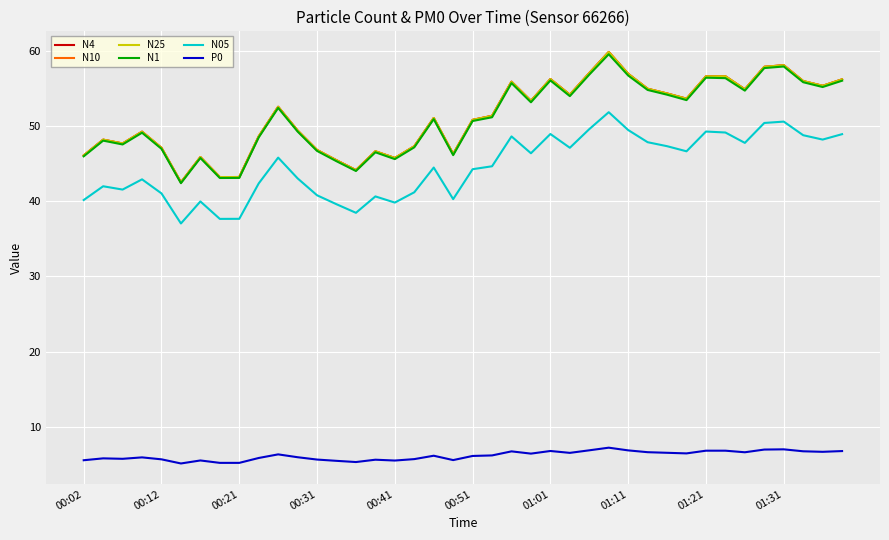

What is the highest value of the N10 series?

59.9